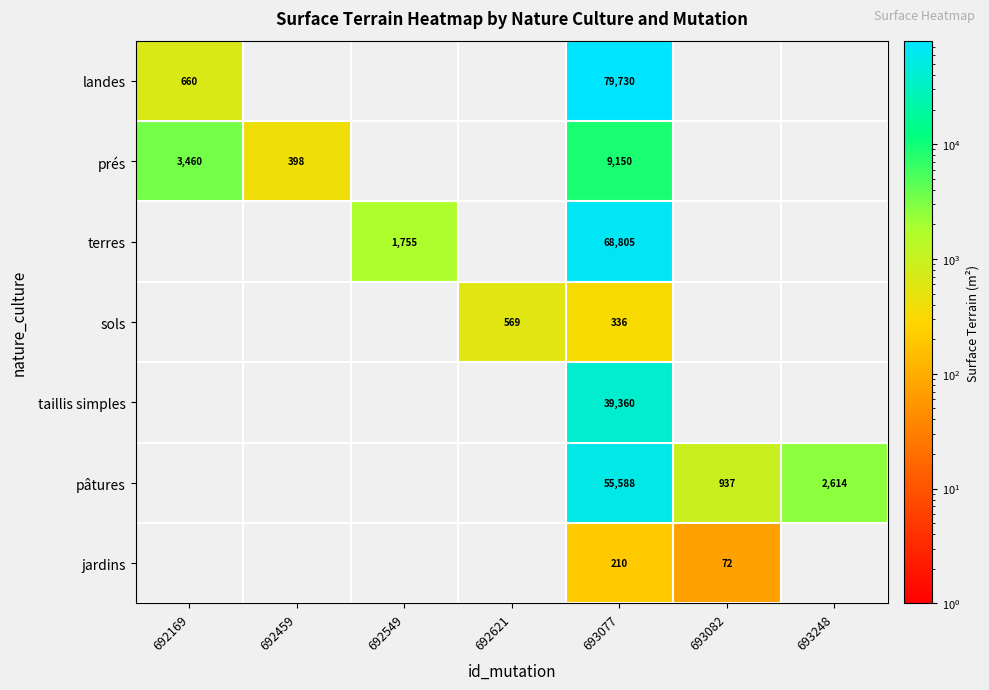

The value of sols at 692621 is 569. True or false?

True